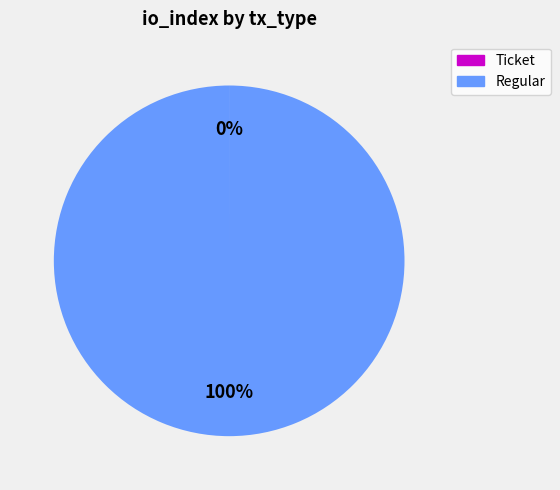

To the nearest percent, what portion does Regular represent?

100%